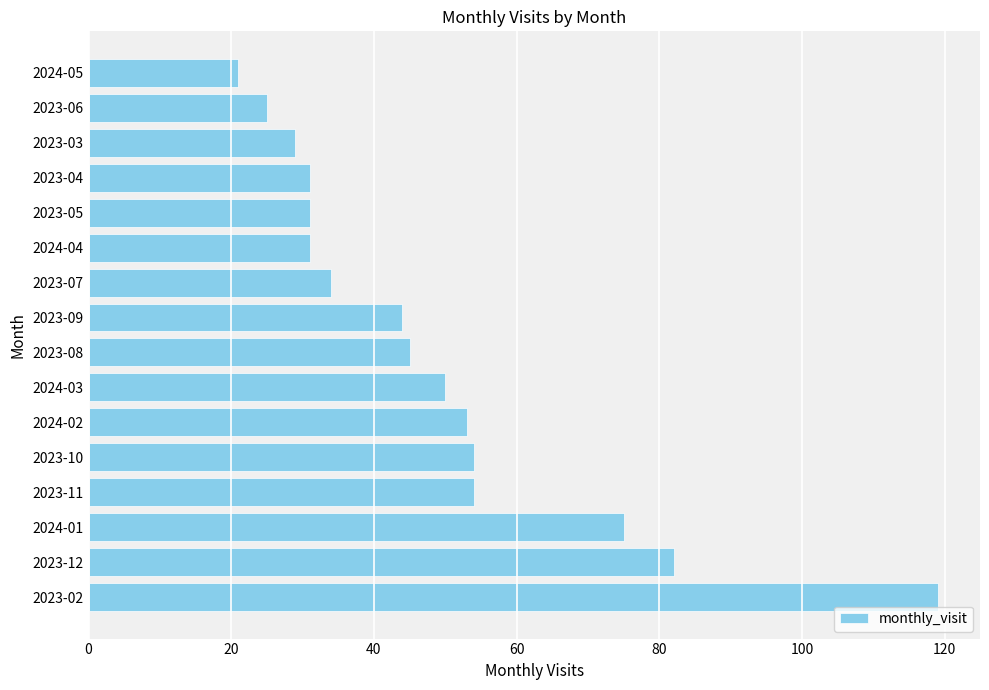

Reading bottom to top, extract all data points from this chart.

2023-02=119	2023-12=82	2024-01=75	2023-11=54	2023-10=54	2024-02=53	2024-03=50	2023-08=45	2023-09=44	2023-07=34	2024-04=31	2023-05=31	2023-04=31	2023-03=29	2023-06=25	2024-05=21